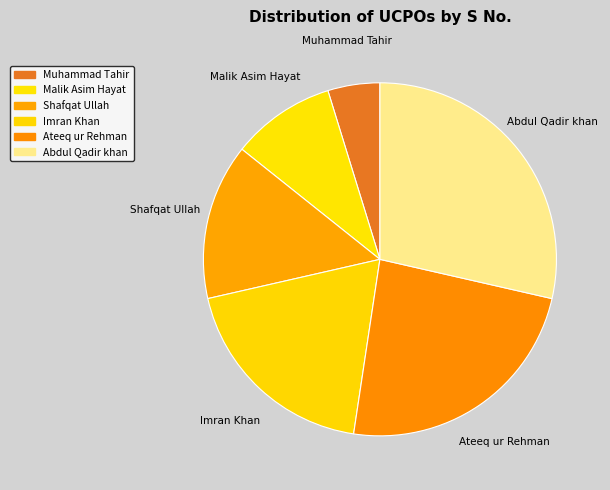

What is the largest slice in the pie chart?

Abdul Qadir khan